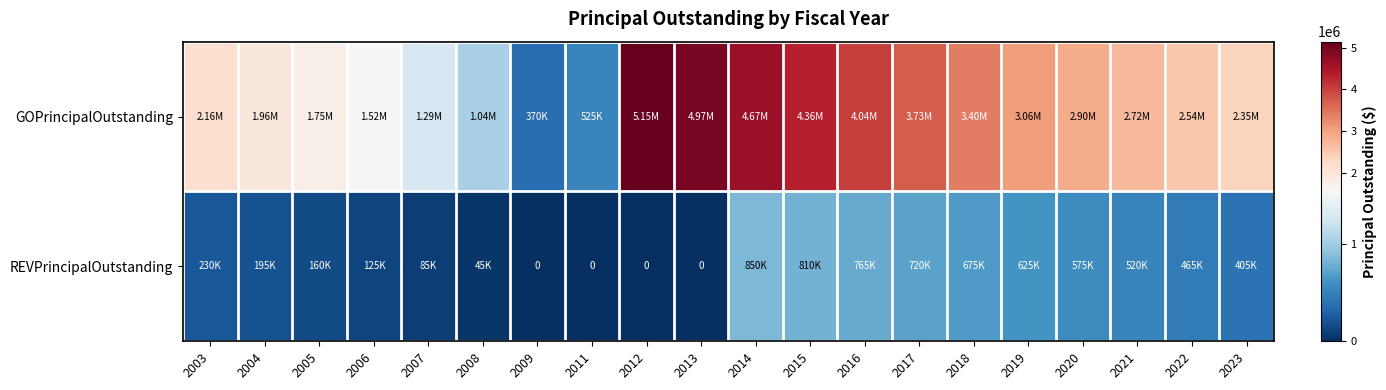

How many data points does each series have?

20